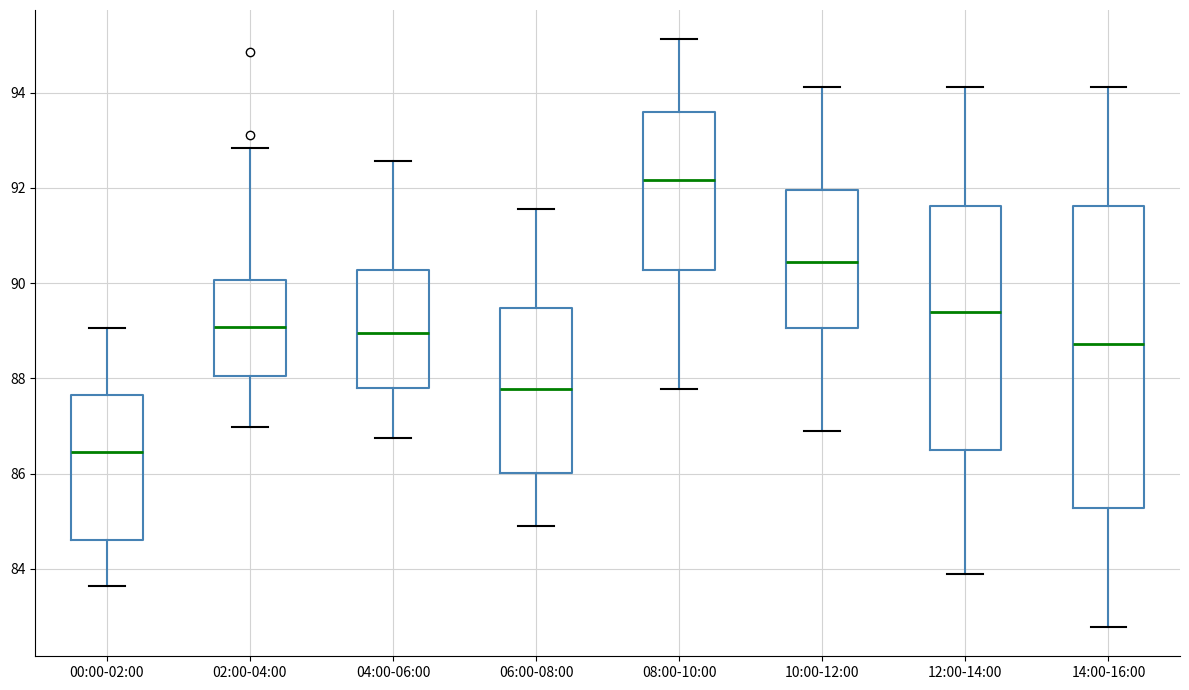

Which box has the highest median line?

08:00-10:00